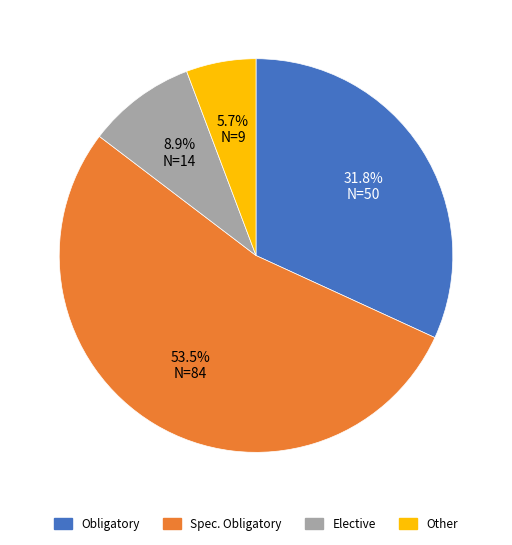

Is there a majority slice in this chart?

Yes